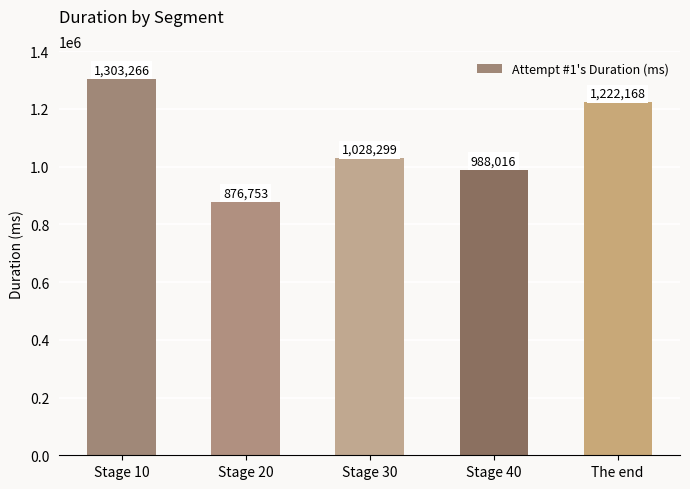

Rank the categories by value from highest to lowest.

Stage 10, The end, Stage 30, Stage 40, Stage 20